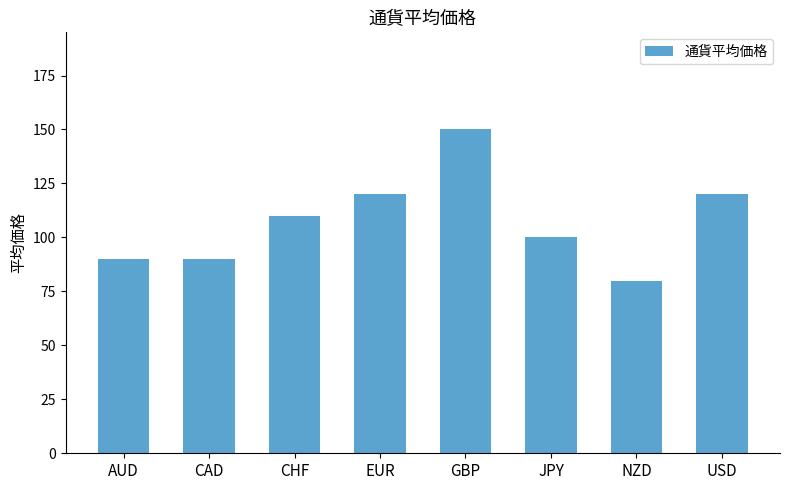

How many values are below 110?

4